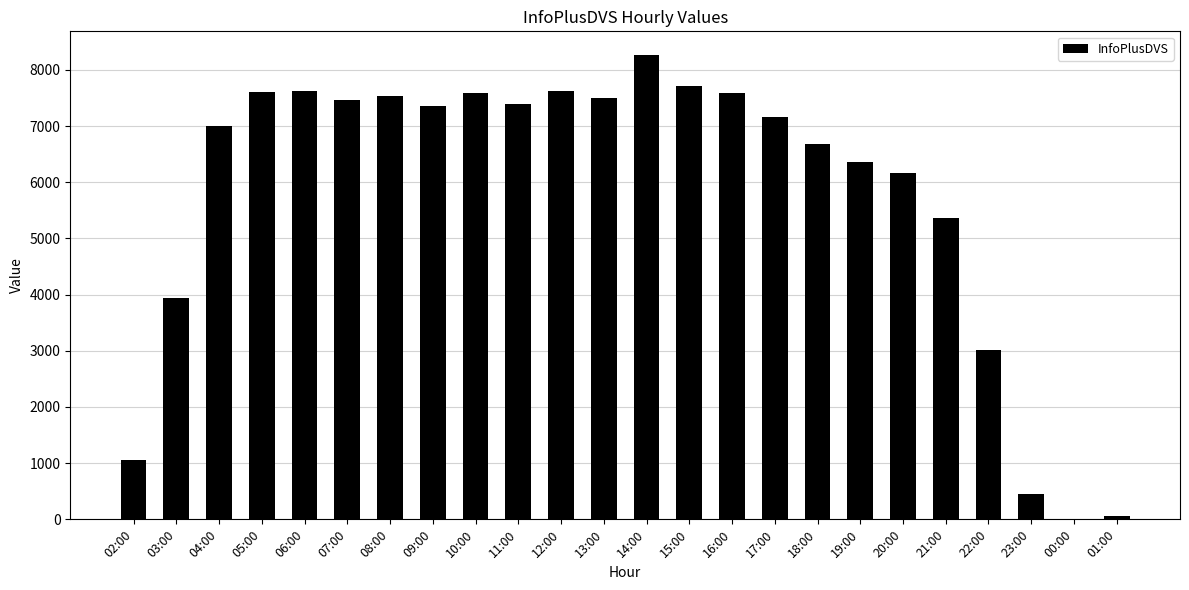

Approximately how many times larger is the value at 13:00 compared to 20:00?

1.2